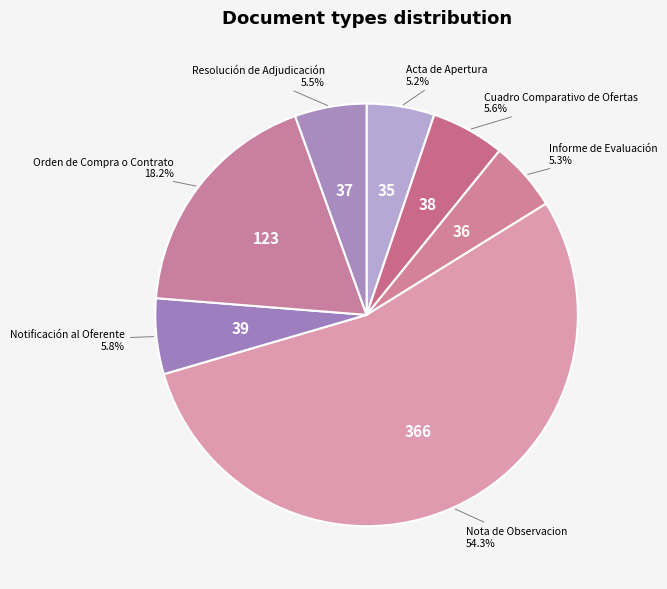

True or false: Acta de Apertura accounts for 11% of the total.

False